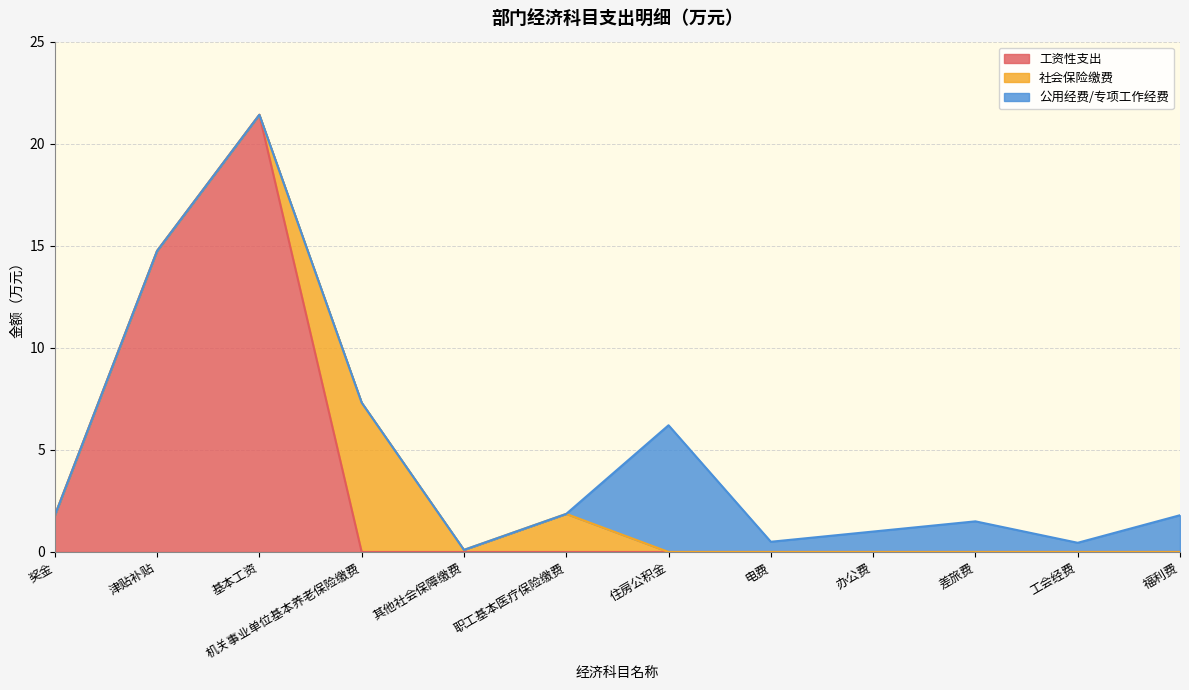

Does the chart display data point markers on the line(s)?

No